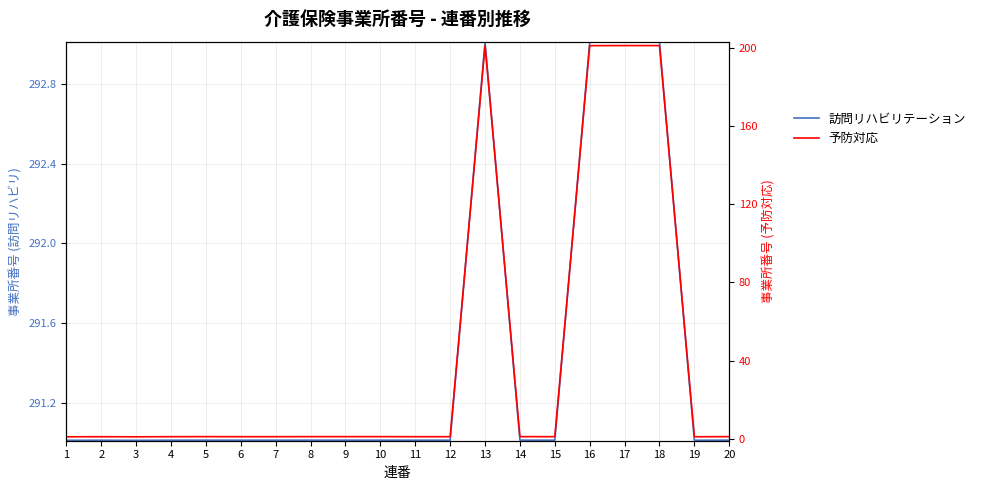

How many distinct data groups are displayed?

2